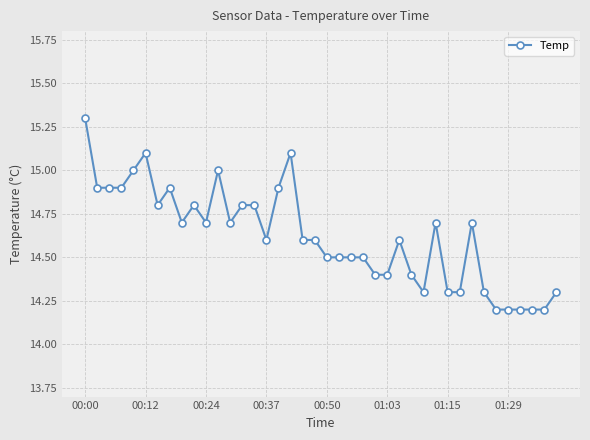

What is the smallest value displayed?

14.2